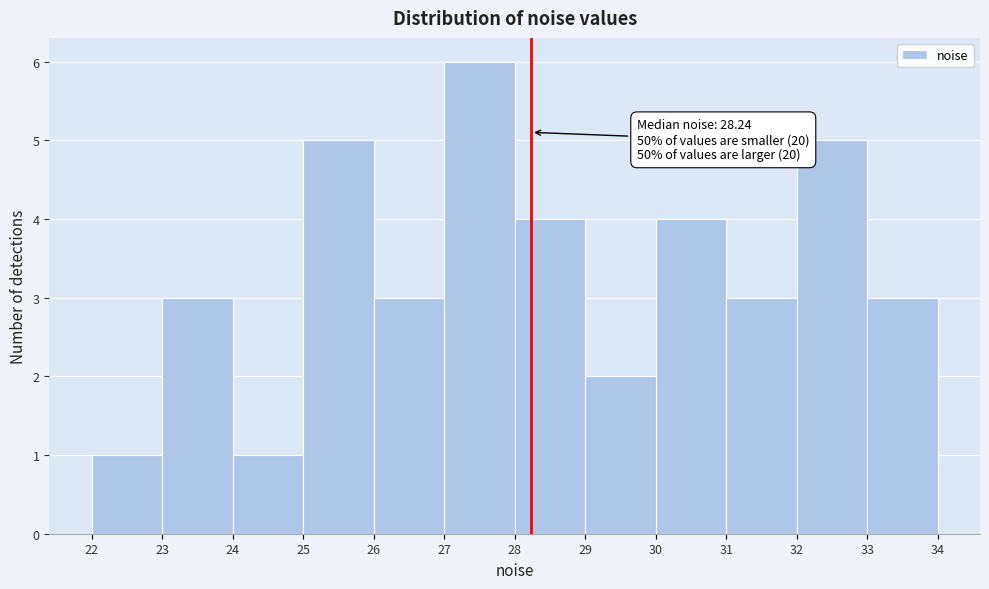

Which range on the x-axis has the tallest bar?

27 to 28